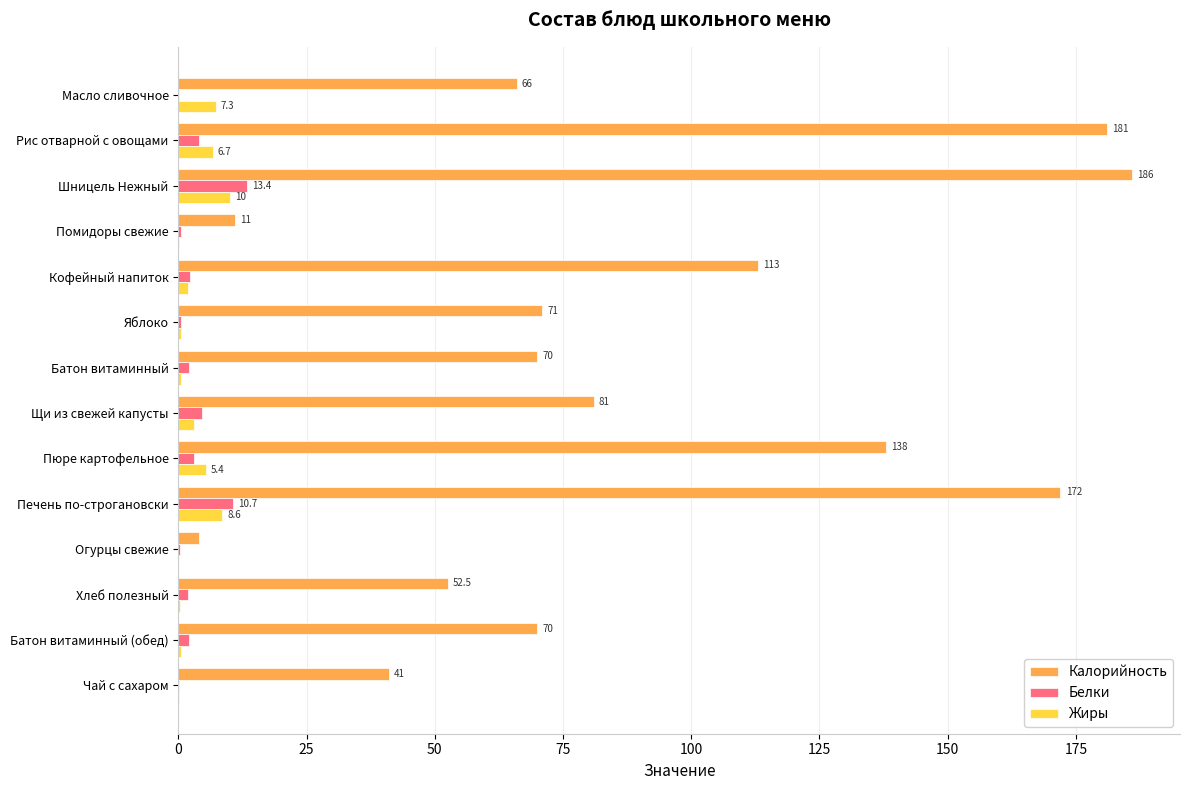

At which label is Калорийность closest to 95?

Щи из свежей капусты